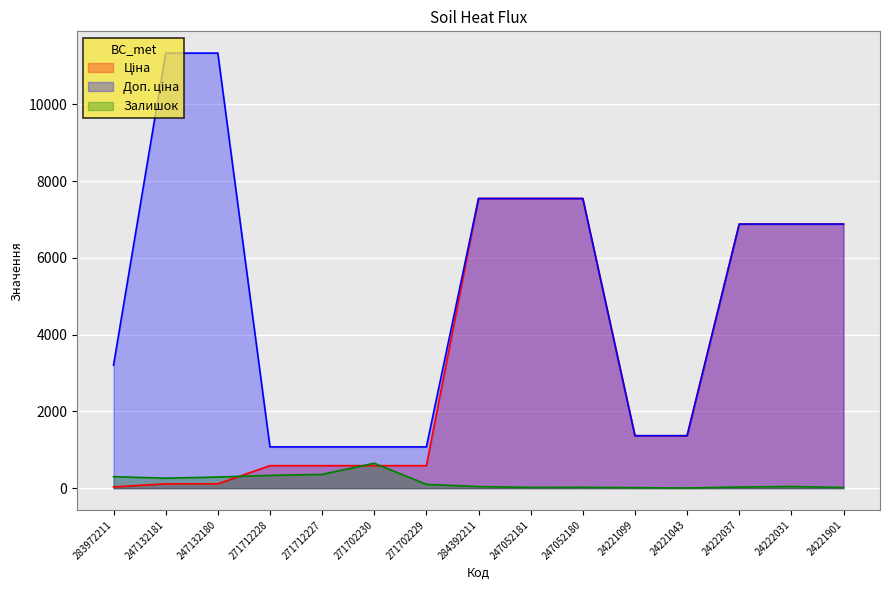

At which category does the chart reach its minimum across all series?

24221043